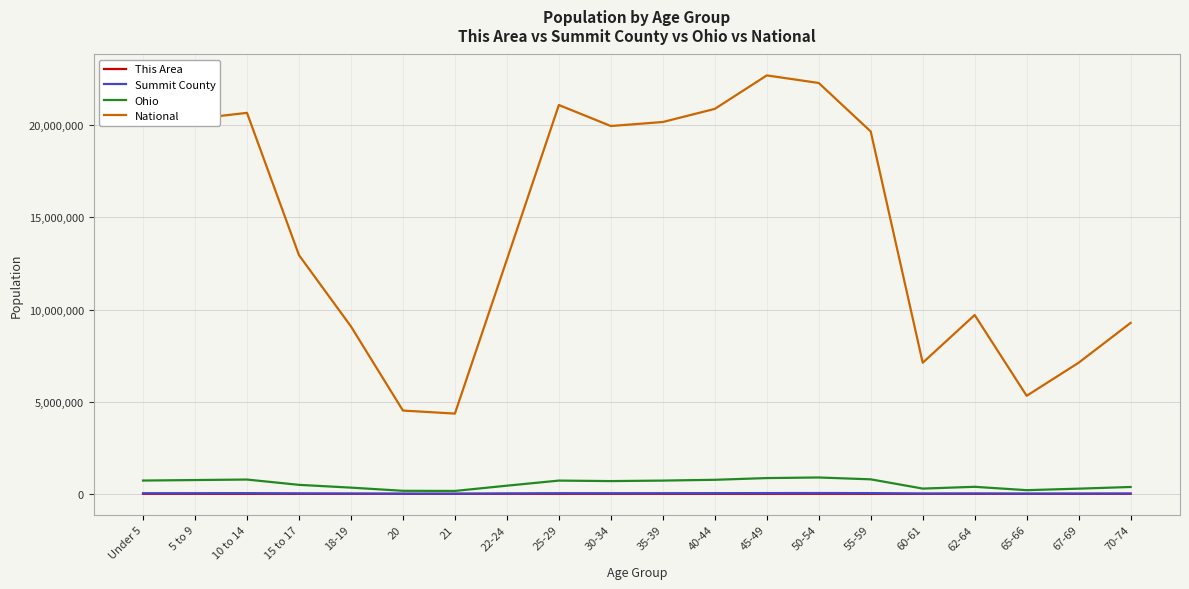

Which series has the widest spread of values?

National